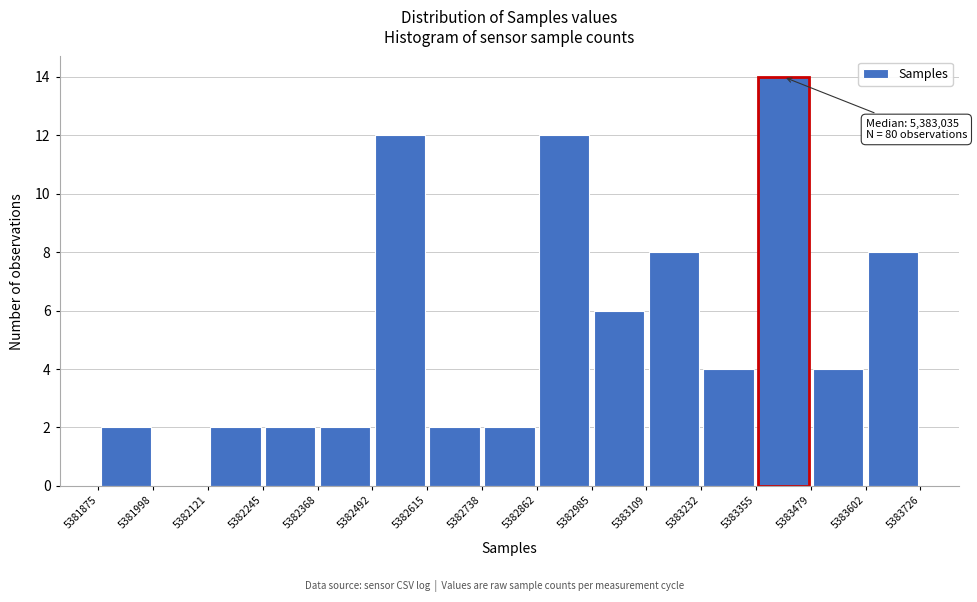

Which range on the x-axis has the tallest bar?

5383355 to 5383479